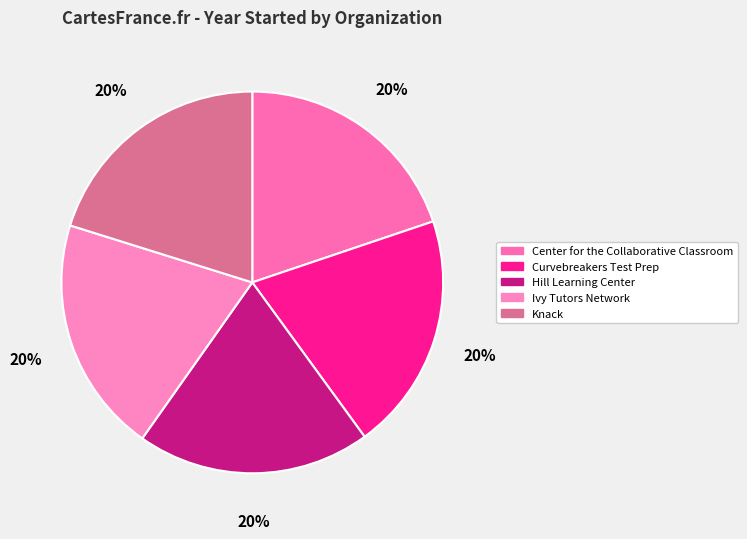

Is there a majority slice in this chart?

No